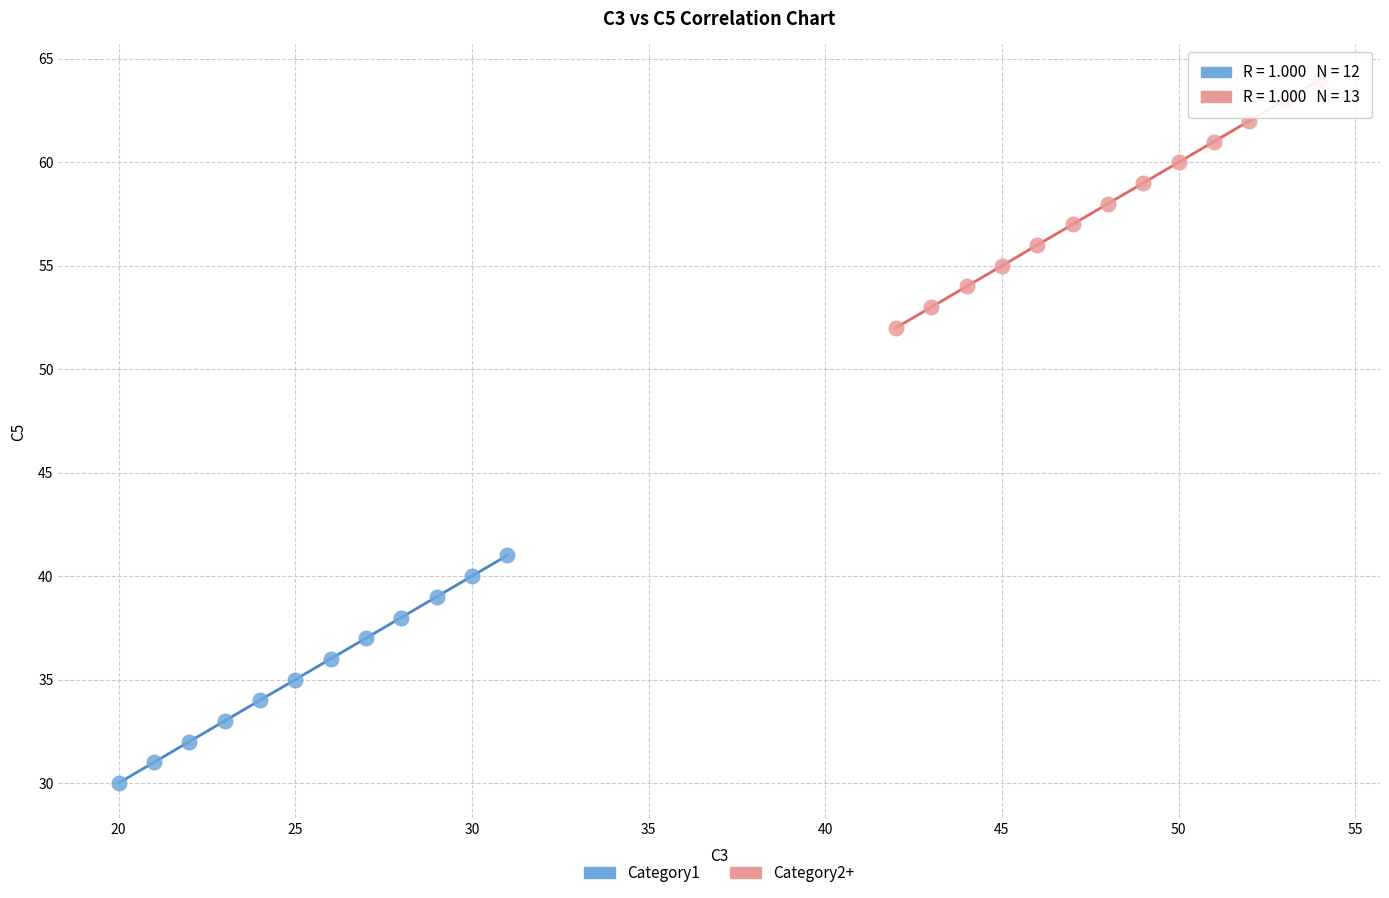

What are all the series names shown in the legend?

Category1, Category2+